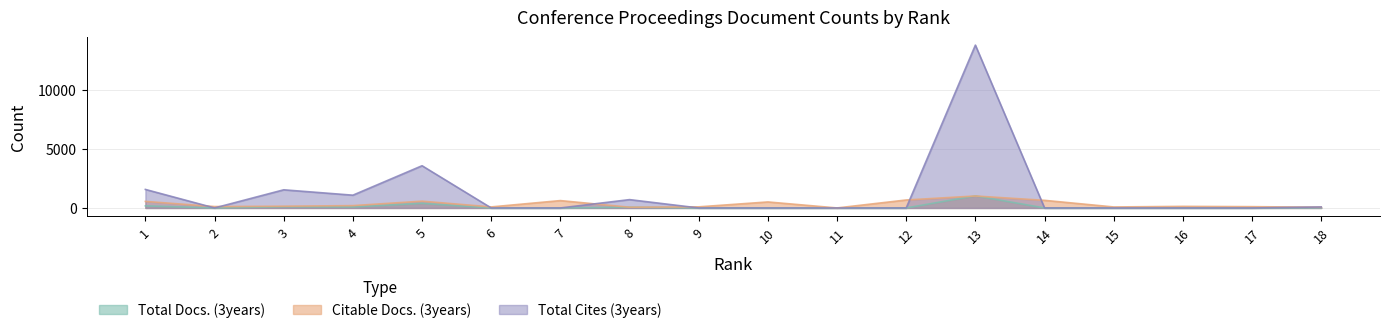

What is the maximum value shown in the chart?

13794